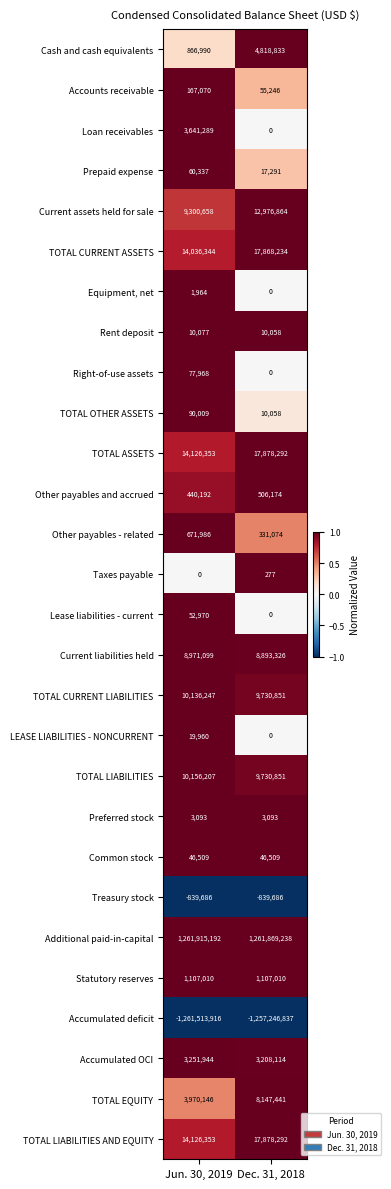

At which category does the chart reach its peak across all series?

Jun. 30, 2019